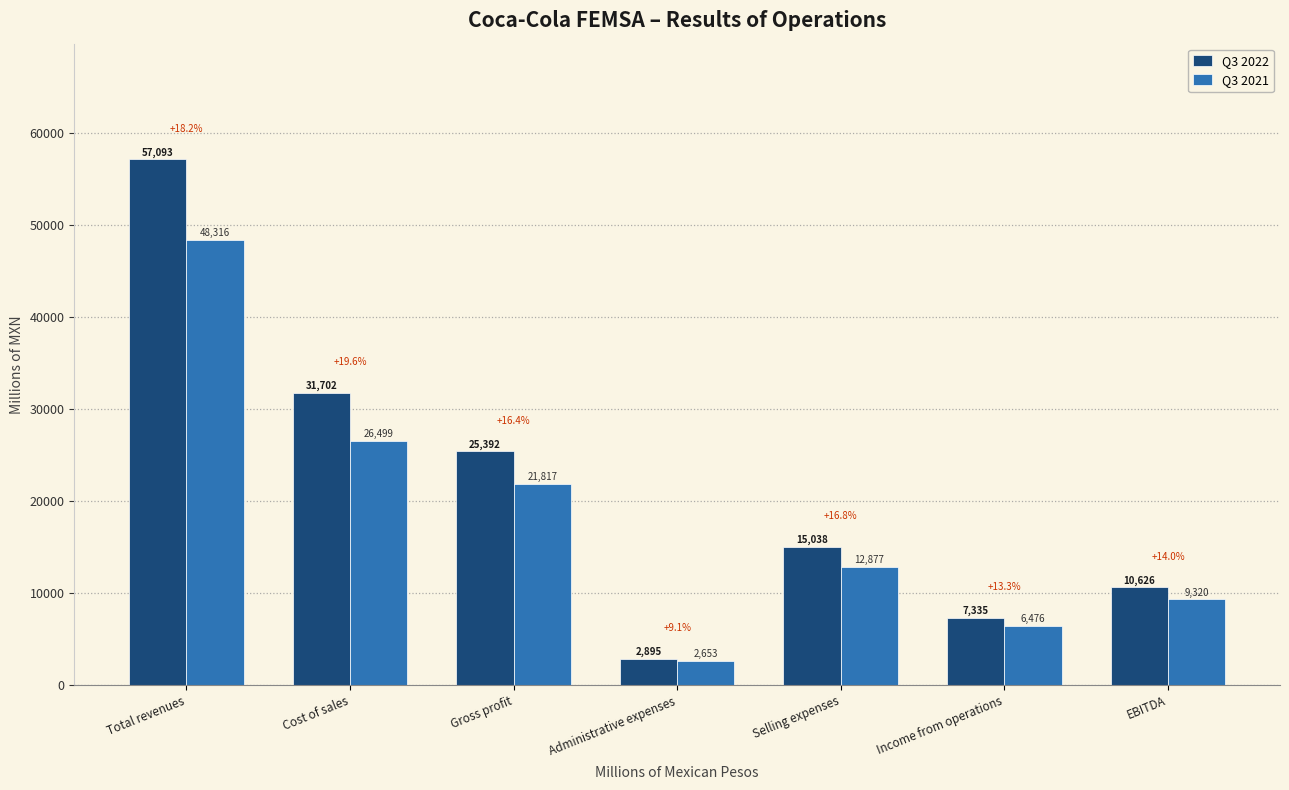

Where is Q3 2021 nearest to the value 25484?

Cost of sales